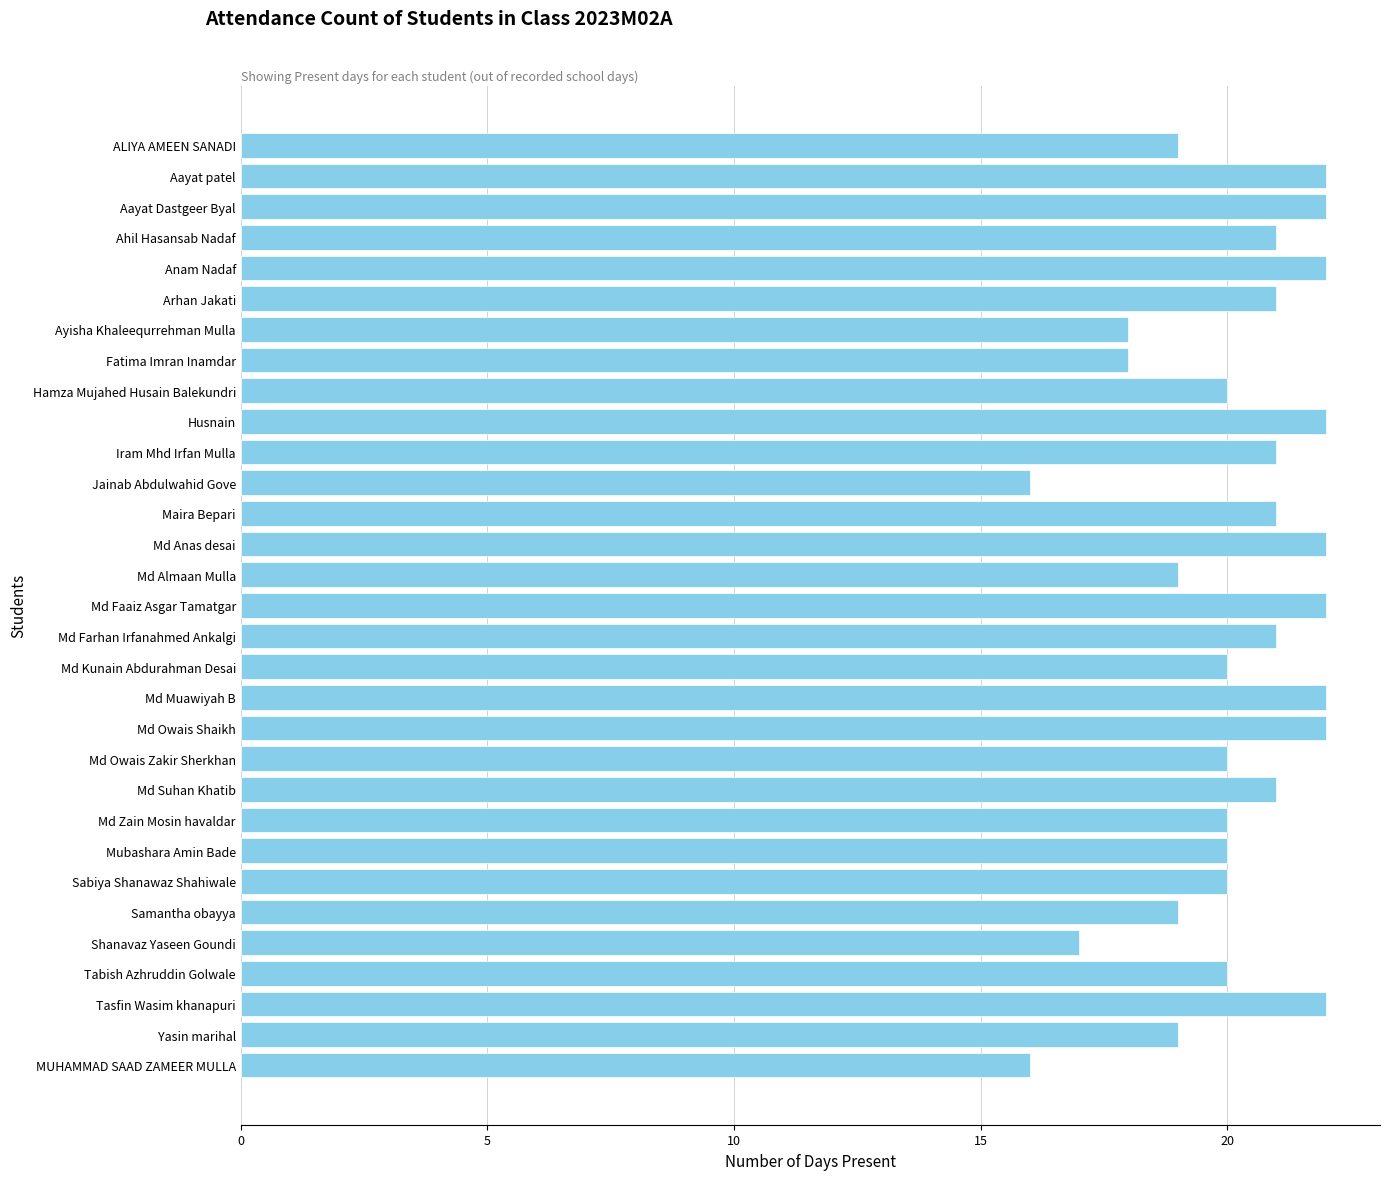

What is the greatest value displayed?

22